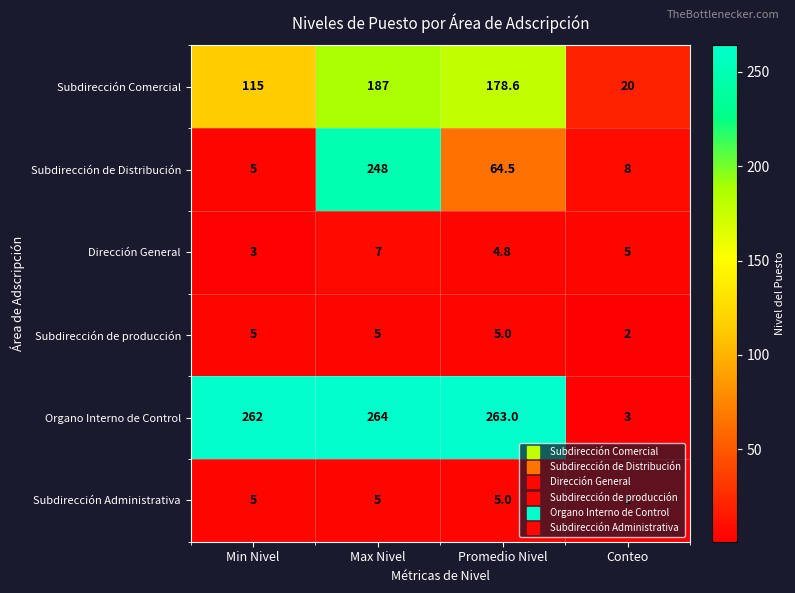

The Subdirección de Distribución series shows 2.9 at Conteo. True or false?

False